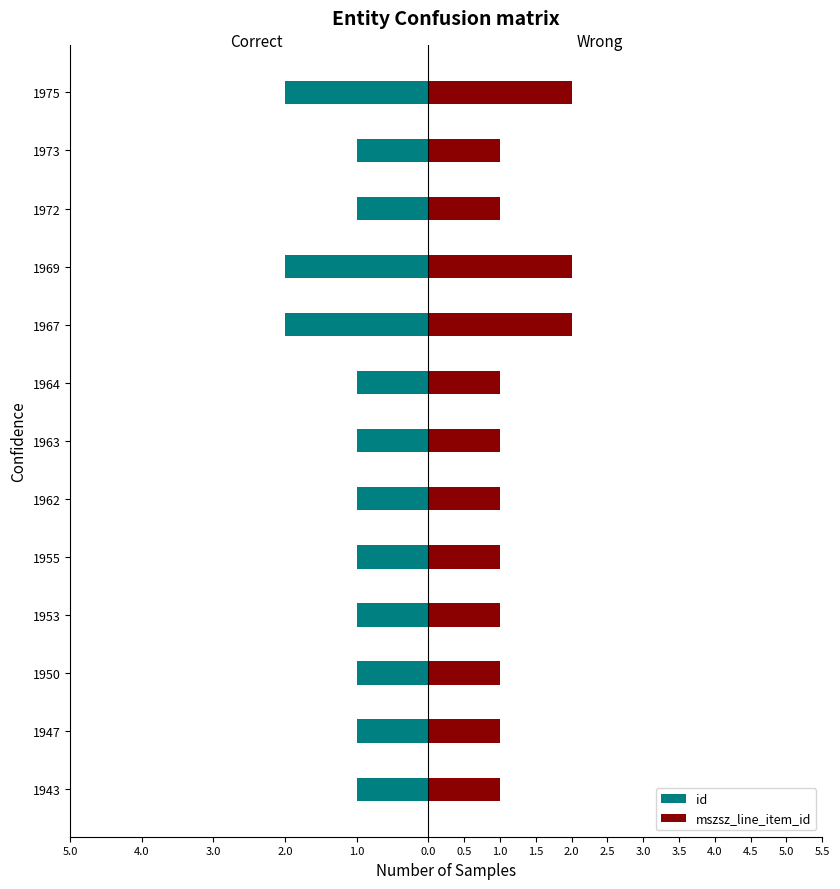

What is the greatest value displayed?

2